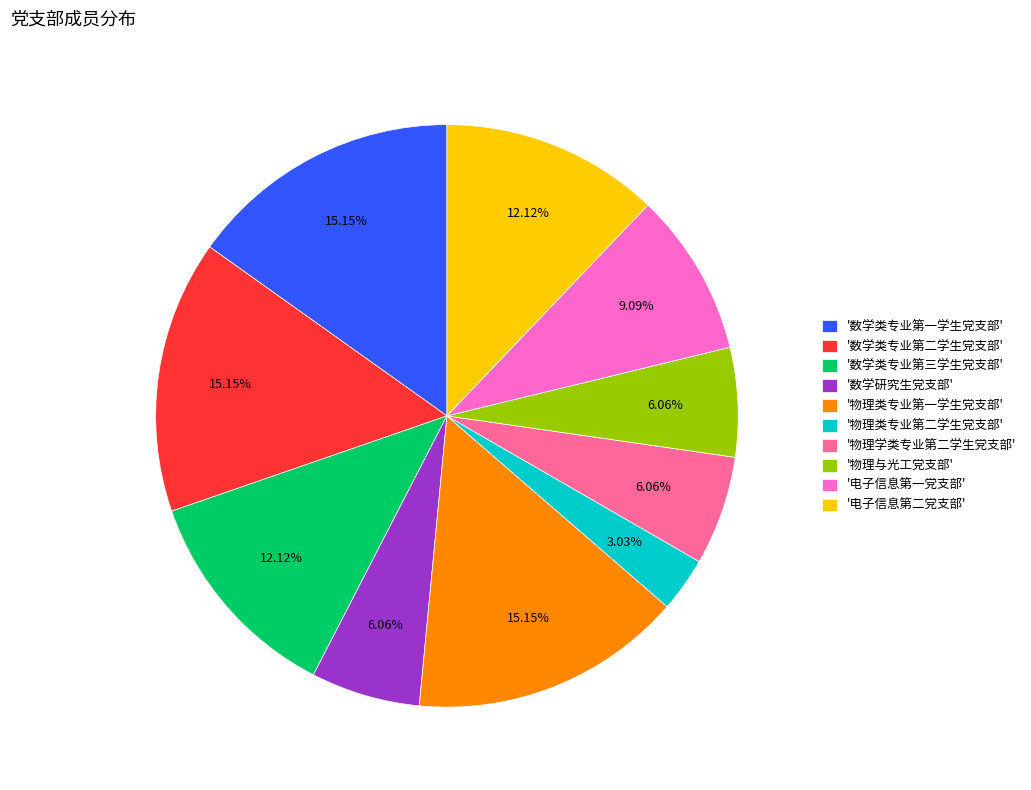

Is there a majority slice in this chart?

No